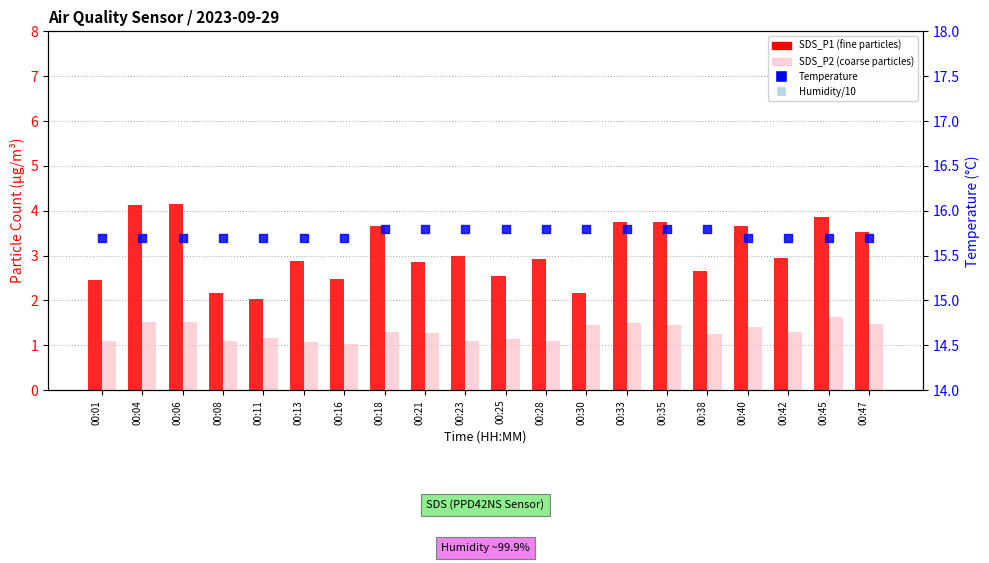

What is the total value across all series at 00:18?

30.7